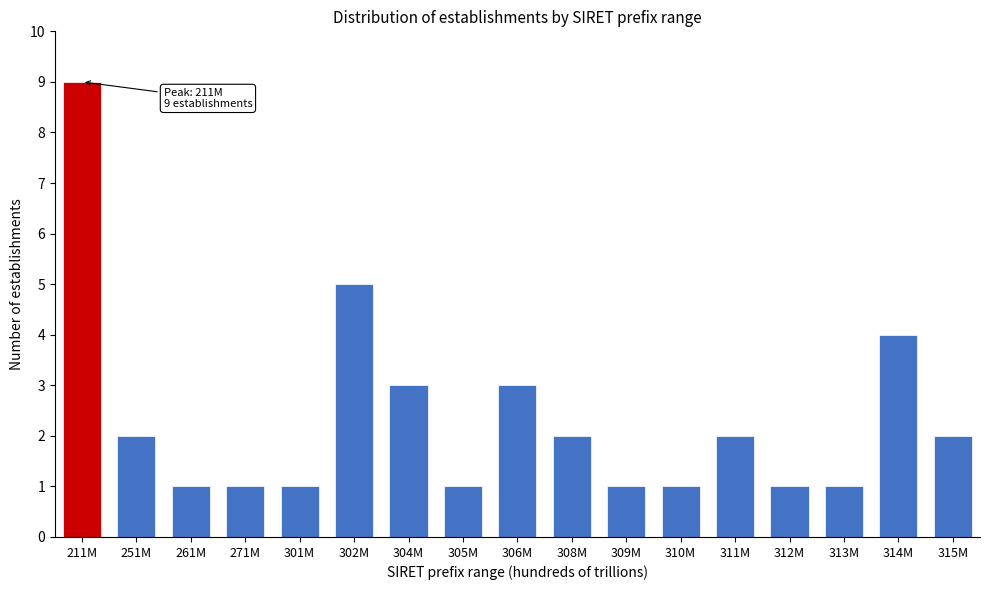

Reading right to left, list all the values displayed in this chart.

2	4	1	1	2	1	1	2	3	1	3	5	1	1	1	2	9